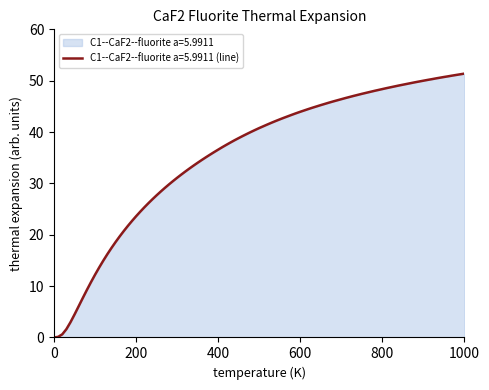

What is the greatest value displayed?

51.4